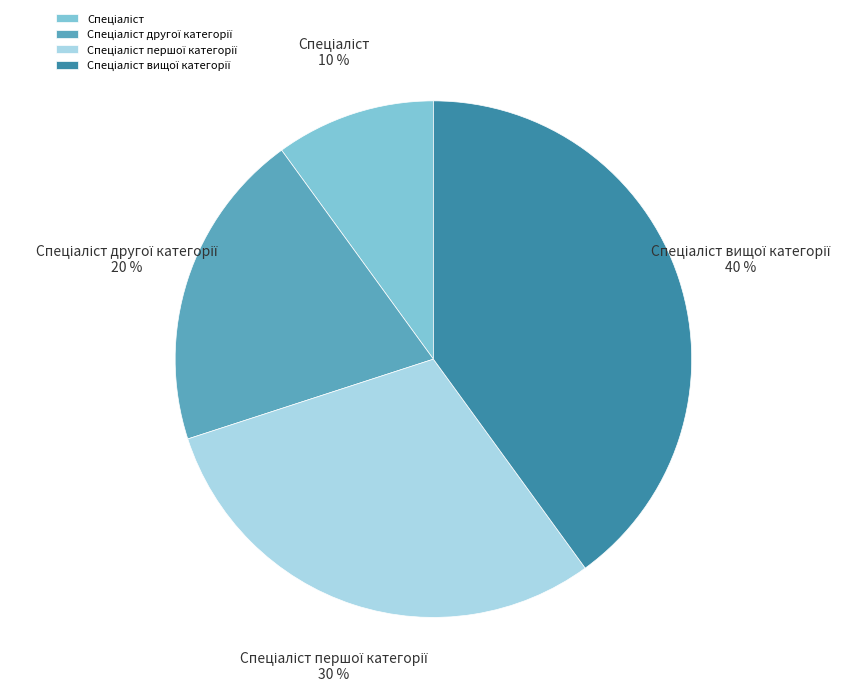

How many slices are in this pie chart?

4